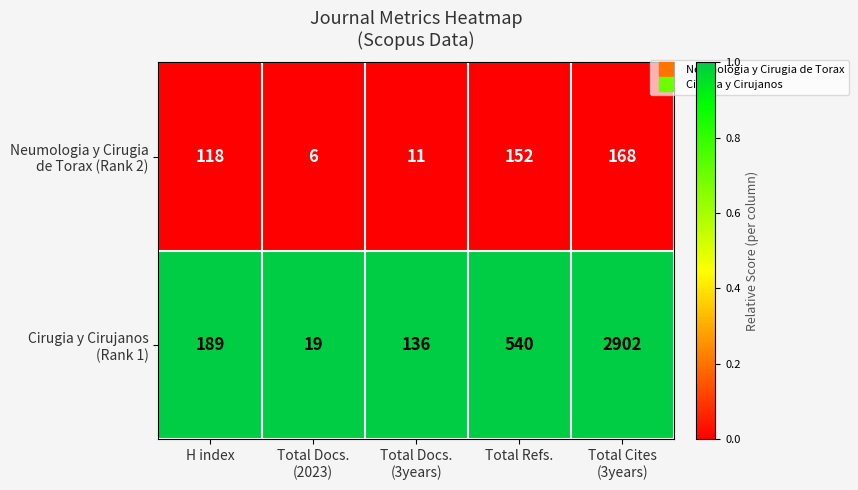

What is the total value across all series at Total Refs.?

692